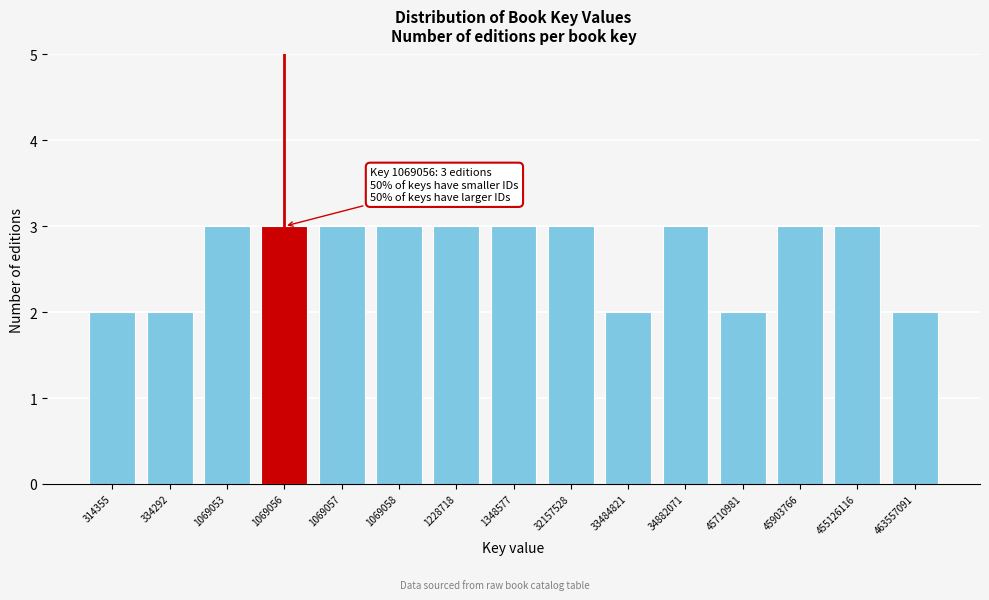

Reading left to right, what are all the values shown in this chart?

2	2	3	3	3	3	3	3	3	2	3	2	3	3	2